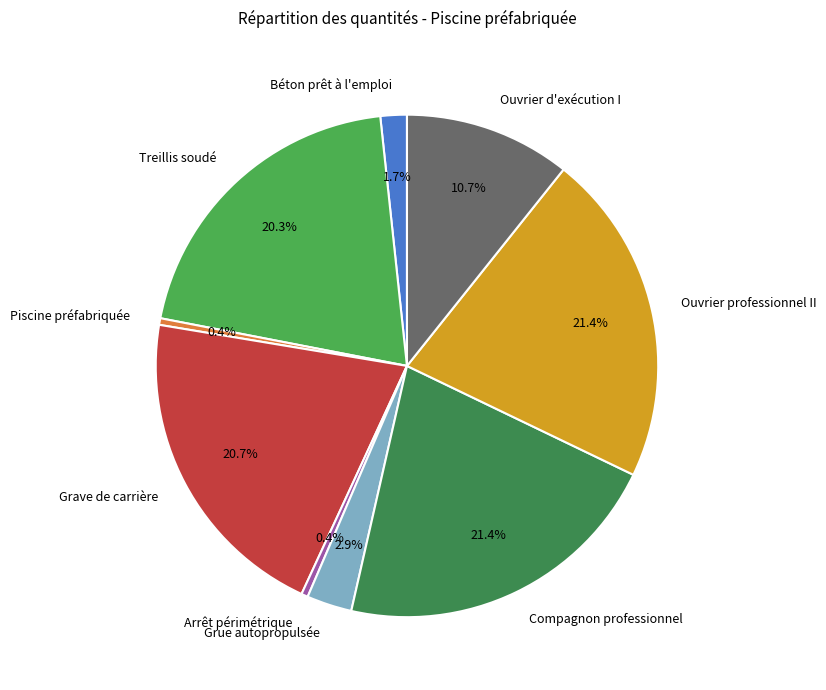

Do Grue autopropulsée and Grave de carrière together represent more than half of the pie?

No